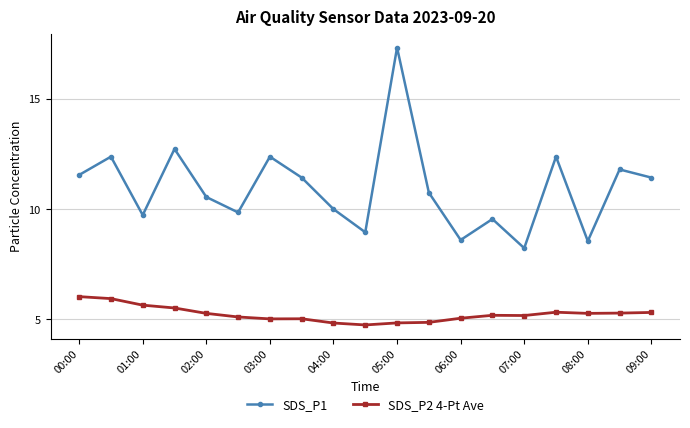

Rank the series by their maximum value, from highest to lowest.

SDS_P1, SDS_P2 4-Pt Ave